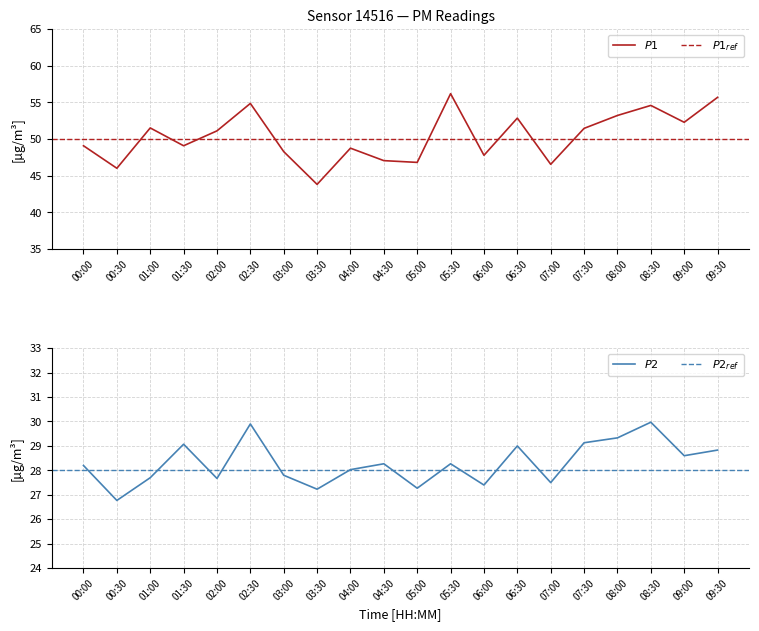

Reading left to right, extract all data points from this chart.

P1: 49.1	46.0	51.5	49.1	51.1	54.9	48.3	43.8	48.8	47.1	46.8	56.2	47.8	52.9	46.6	51.5	53.2	54.6	52.3	55.7
P2: 28.2	26.8	27.7	29.1	27.7	29.9	27.8	27.2	28.0	28.3	27.3	28.3	27.4	29.0	27.5	29.1	29.3	30.0	28.6	28.8